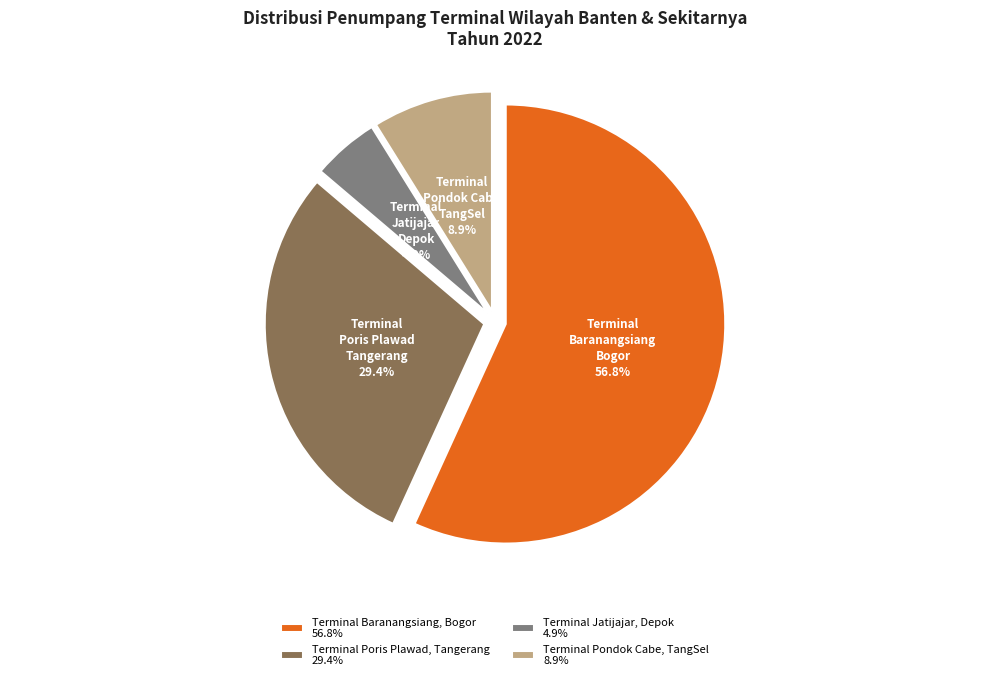

Is Terminal Baranangsiang, Bogor the majority of the pie?

Yes